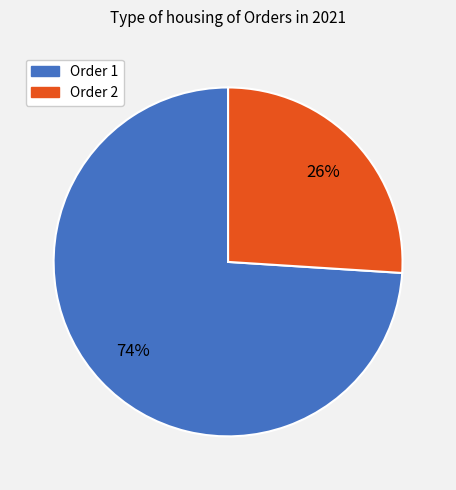

To the nearest percent, what is the average slice percentage?

50%